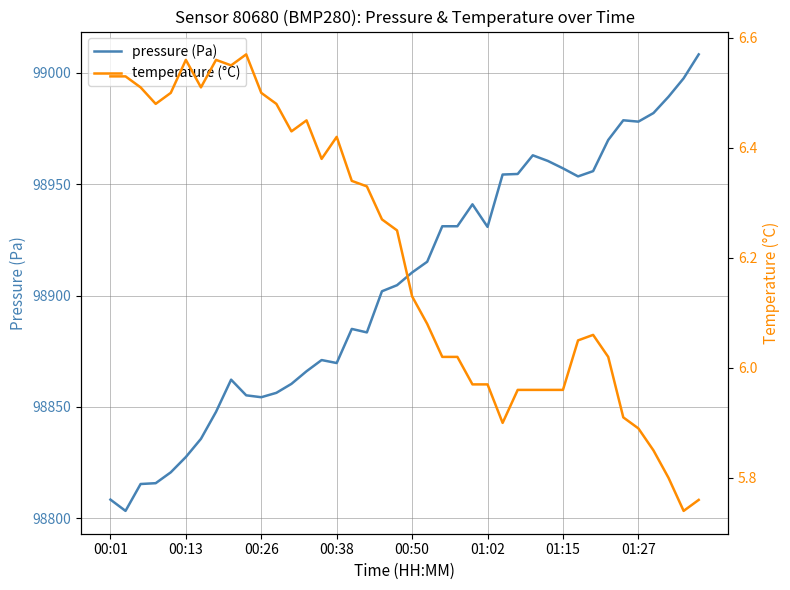

True or false: pressure (Pa) has a value of 46068.2 at 00:26.

False